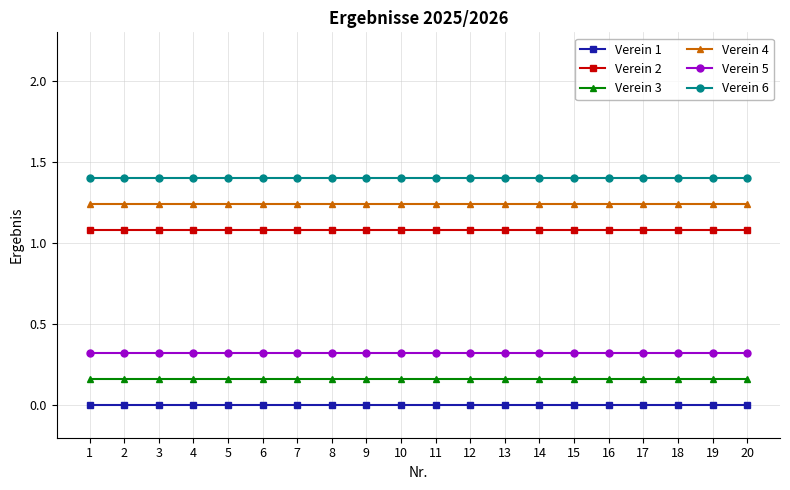

True or false: Verein 1 and Verein 2 cross at least once.

False